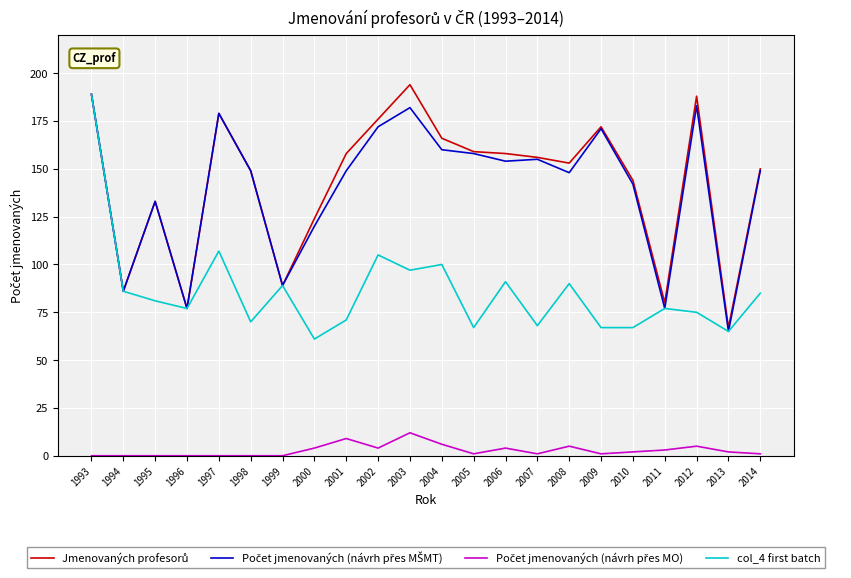

What is the maximum value shown in the chart?

194